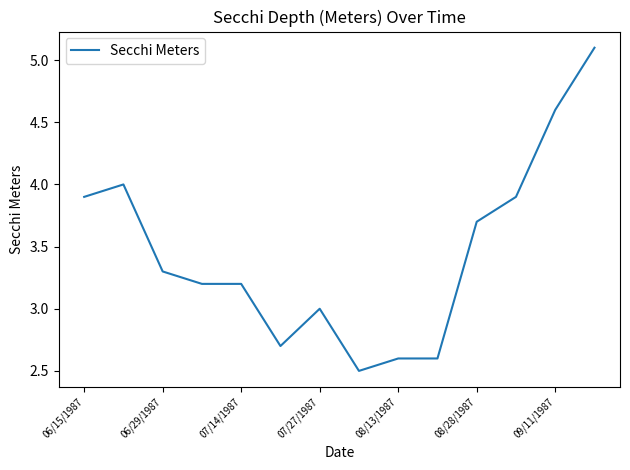

Reading left to right, transcribe all the data shown in this chart.

3.9	4.0	3.3	3.2	3.2	2.7	3.0	2.5	2.6	2.6	3.7	3.9	4.6	5.1